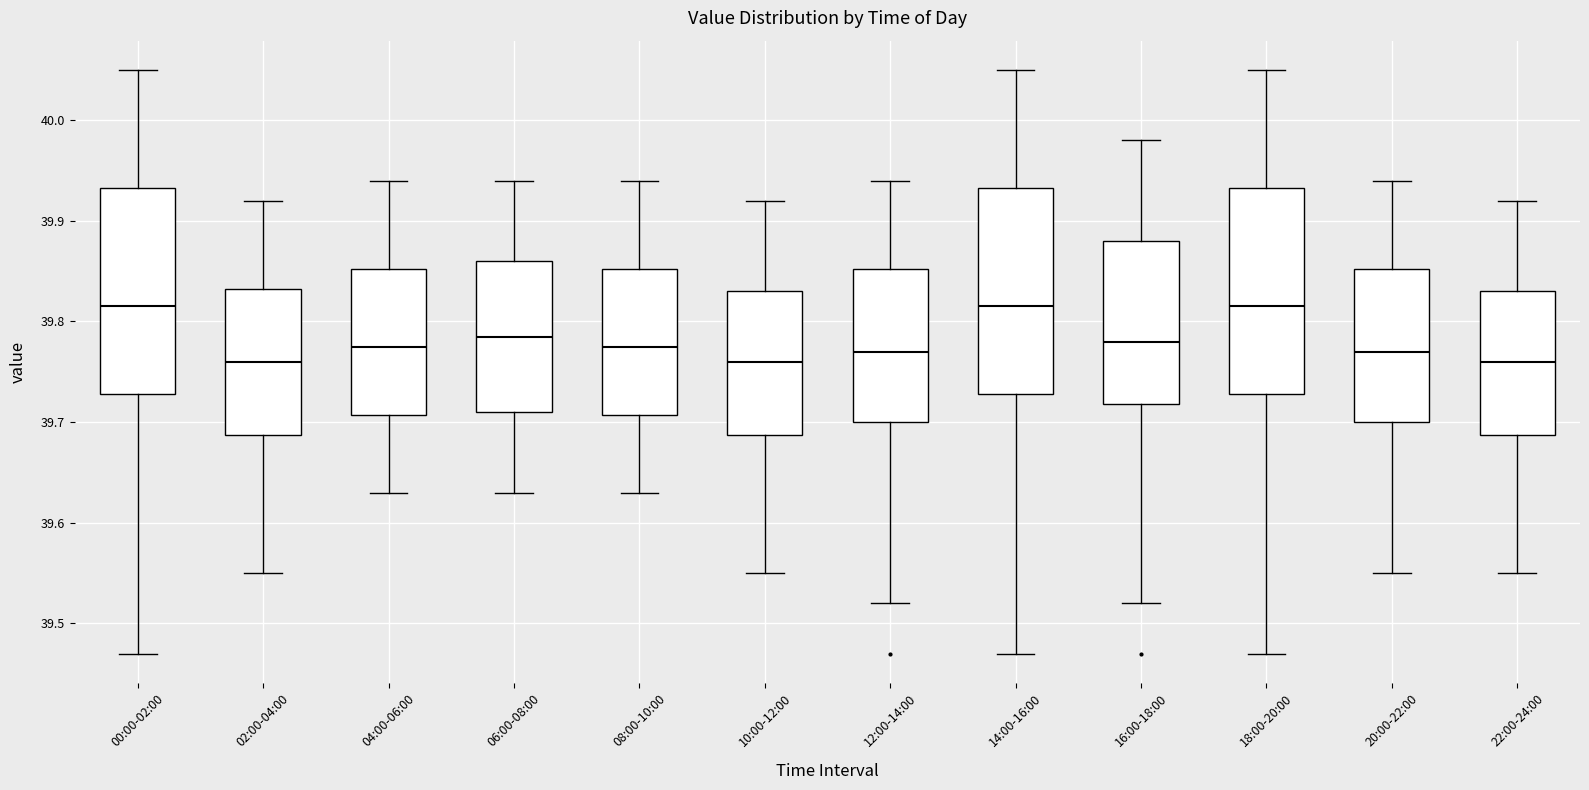

Where does the median line of the box for 08:00-10:00 sit on the y-axis? The values are not printed on the chart, so give them approximately, as read against the axis.

39.78